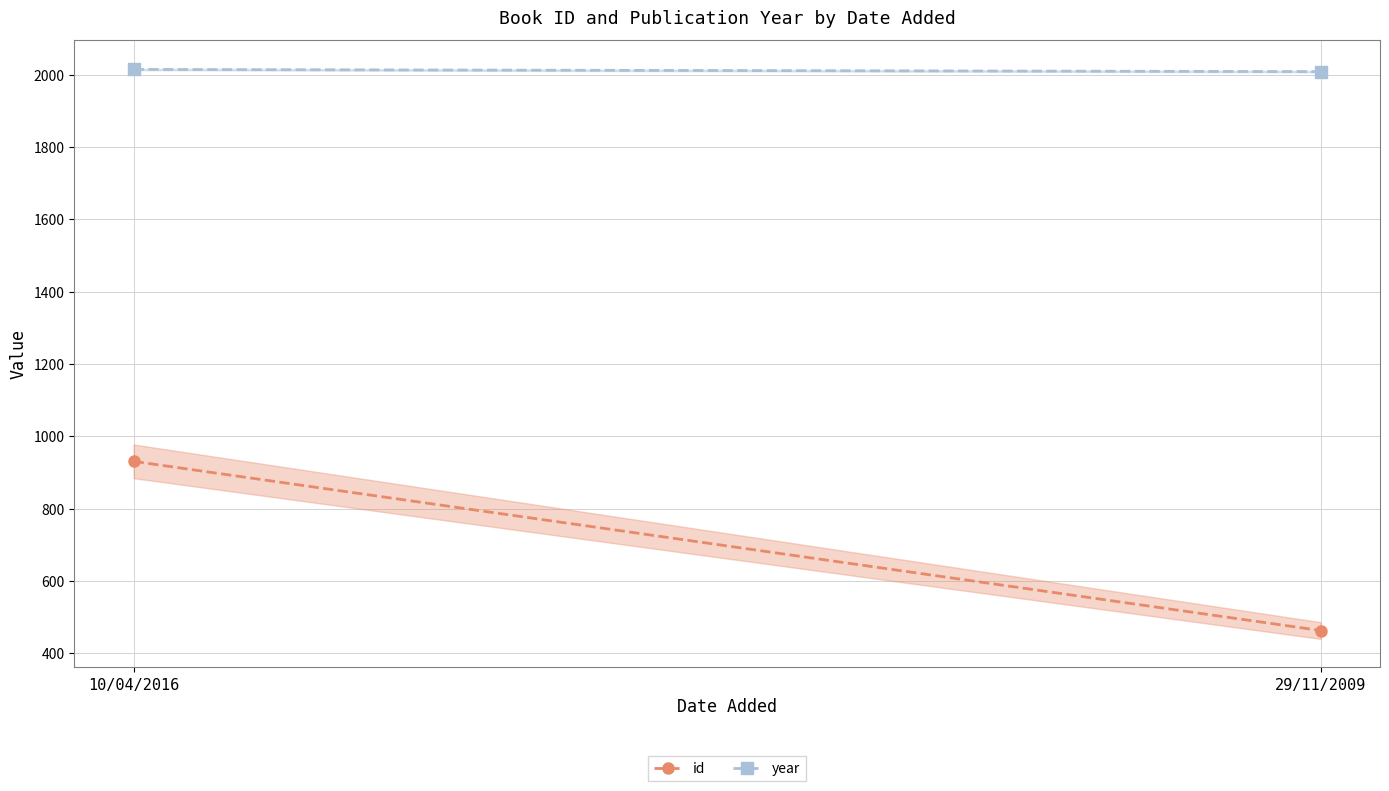

Reading right to left, what are all the values shown in this chart?

id: 463	931
year: 2009	2015